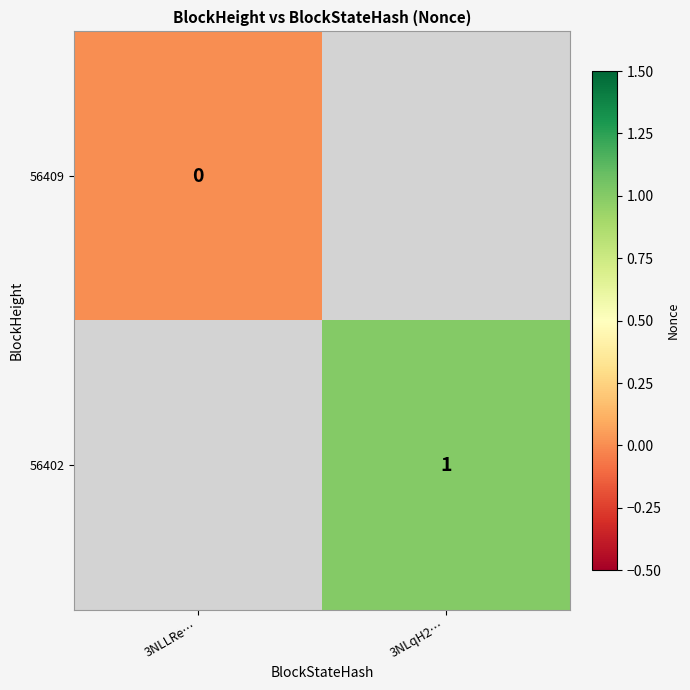

Is it true that 56402 equals 0 at 3NLqH2…?

False